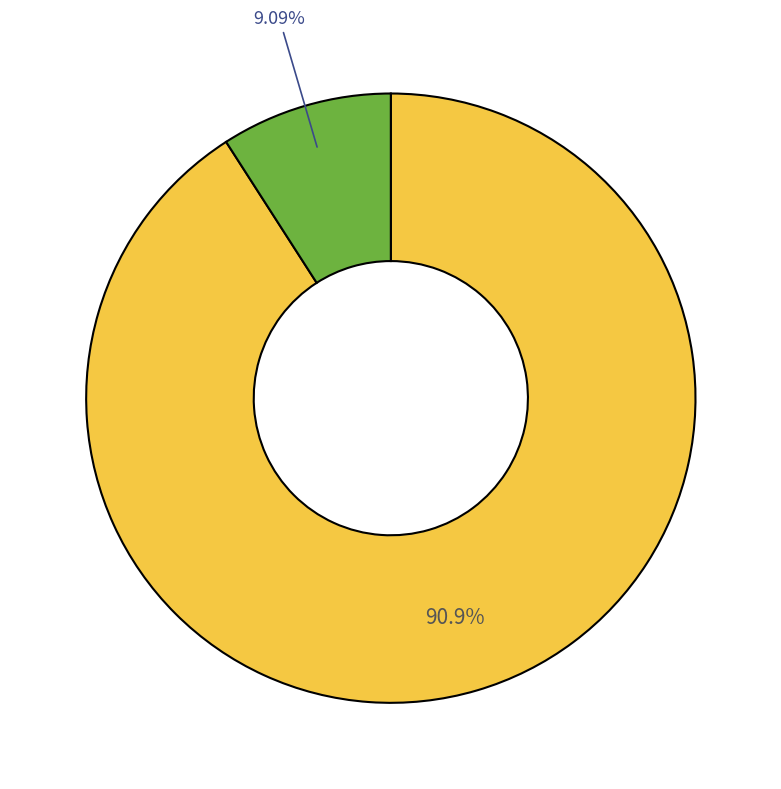

Does any single category account for the majority?

Yes